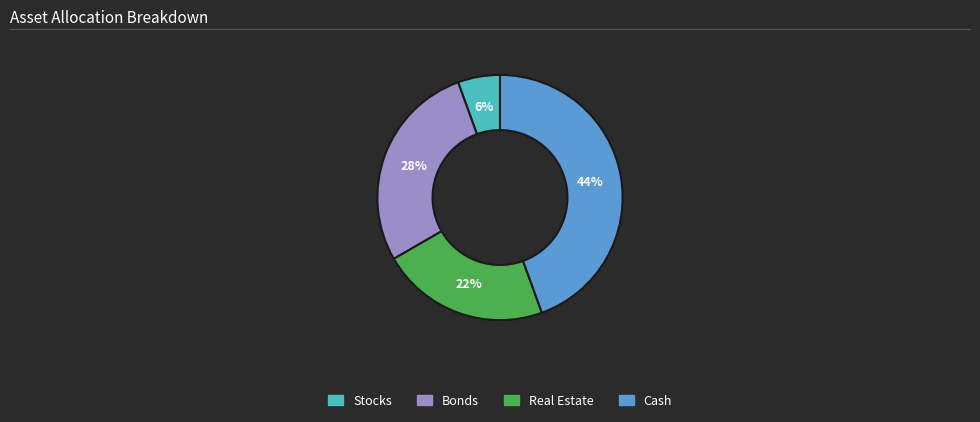

To the nearest percent, what is the average slice percentage?

25%